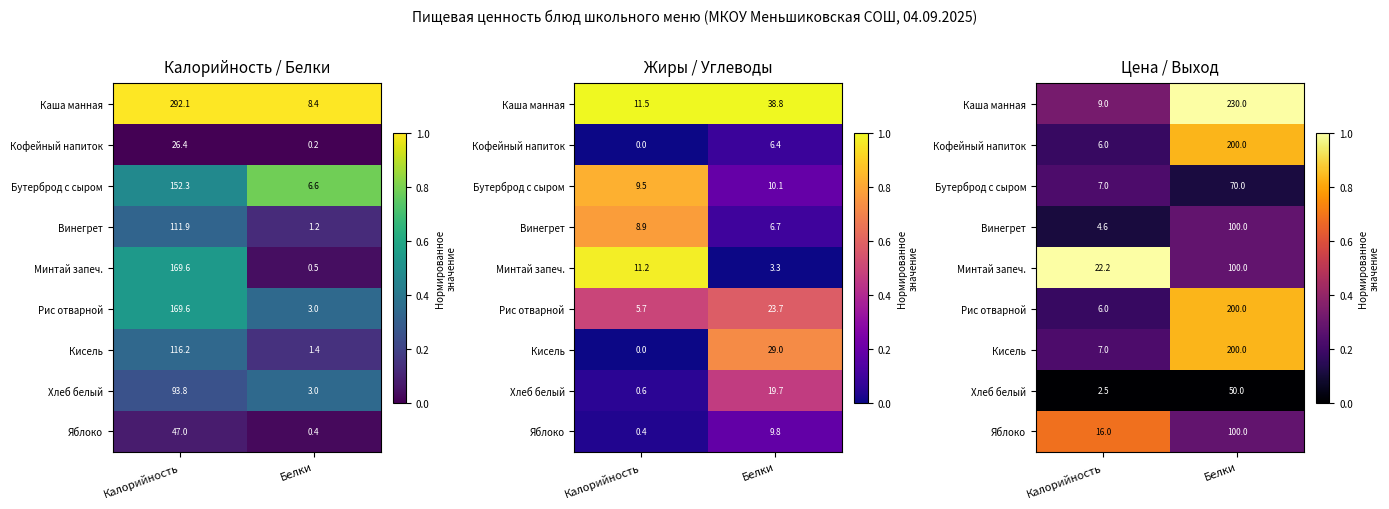

What is the difference between the highest and lowest values at Белки?

1.0